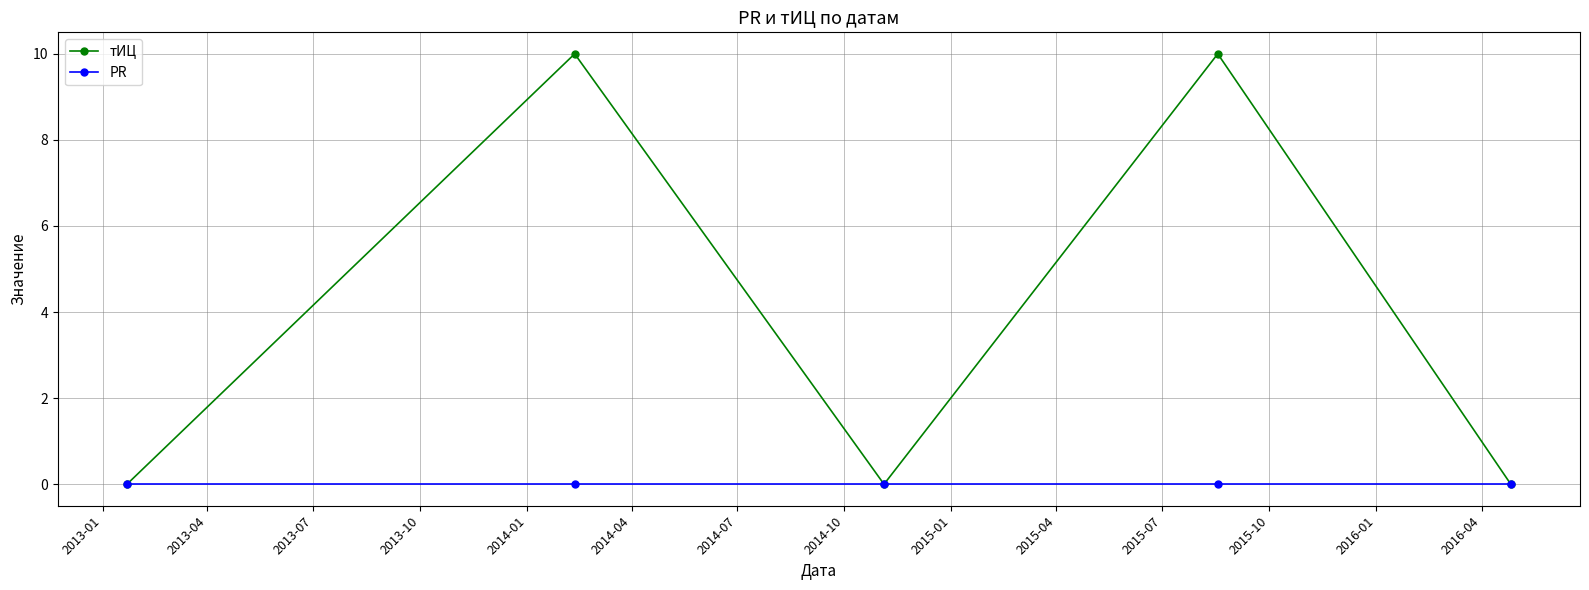

Reading left to right, extract all data points from this chart.

тИЦ: 0	10	0	10	0
PR: 0	0	0	0	0